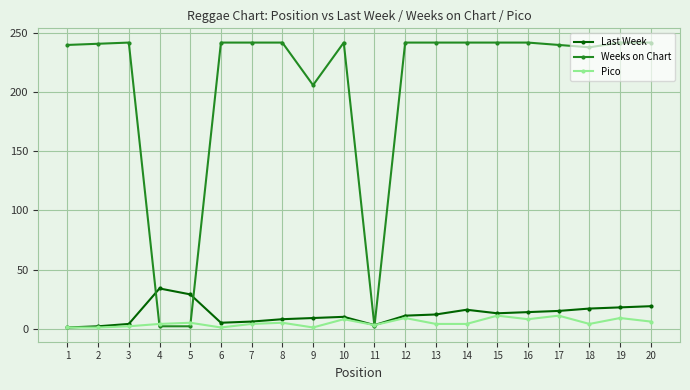

True or false: Weeks on Chart has more than 1 interior local peaks.

True